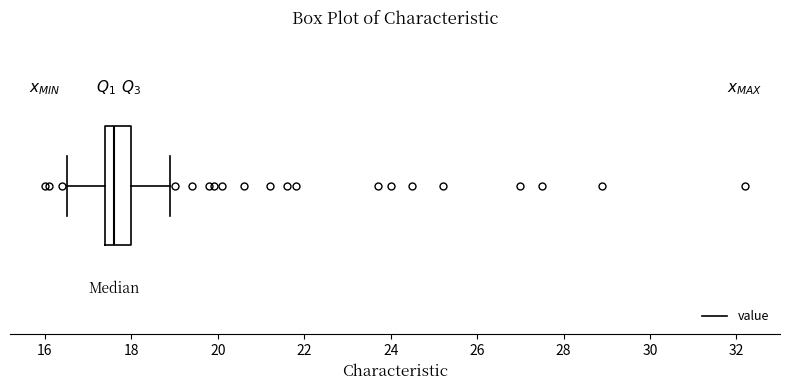

Transcribe this box plot: give where the median line is, the range the box spans, and where the two whiskers end, as read against the x-axis. The values are not printed on the chart, so give them approximately, as read against the axis.

median 17.6, box 17.4 to 18.0, whiskers 16.6 to 19.0